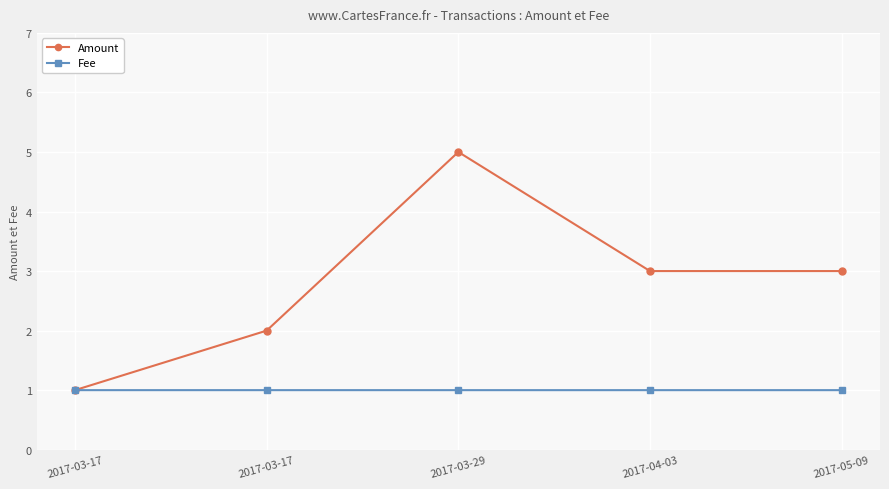

How many distinct data groups are displayed?

2